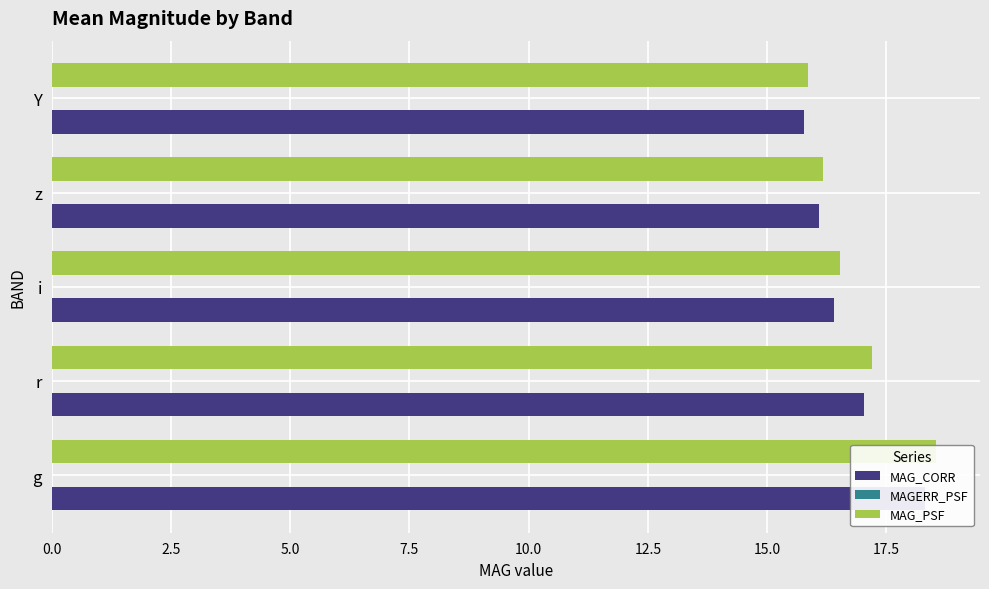

How many data points in MAG_CORR are above 16?

4